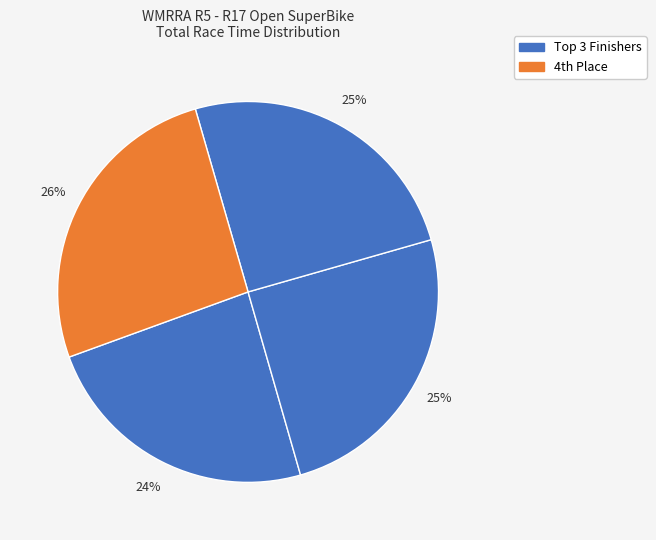

To the nearest percent, what is the difference between the largest and smallest slice percentages?

2%